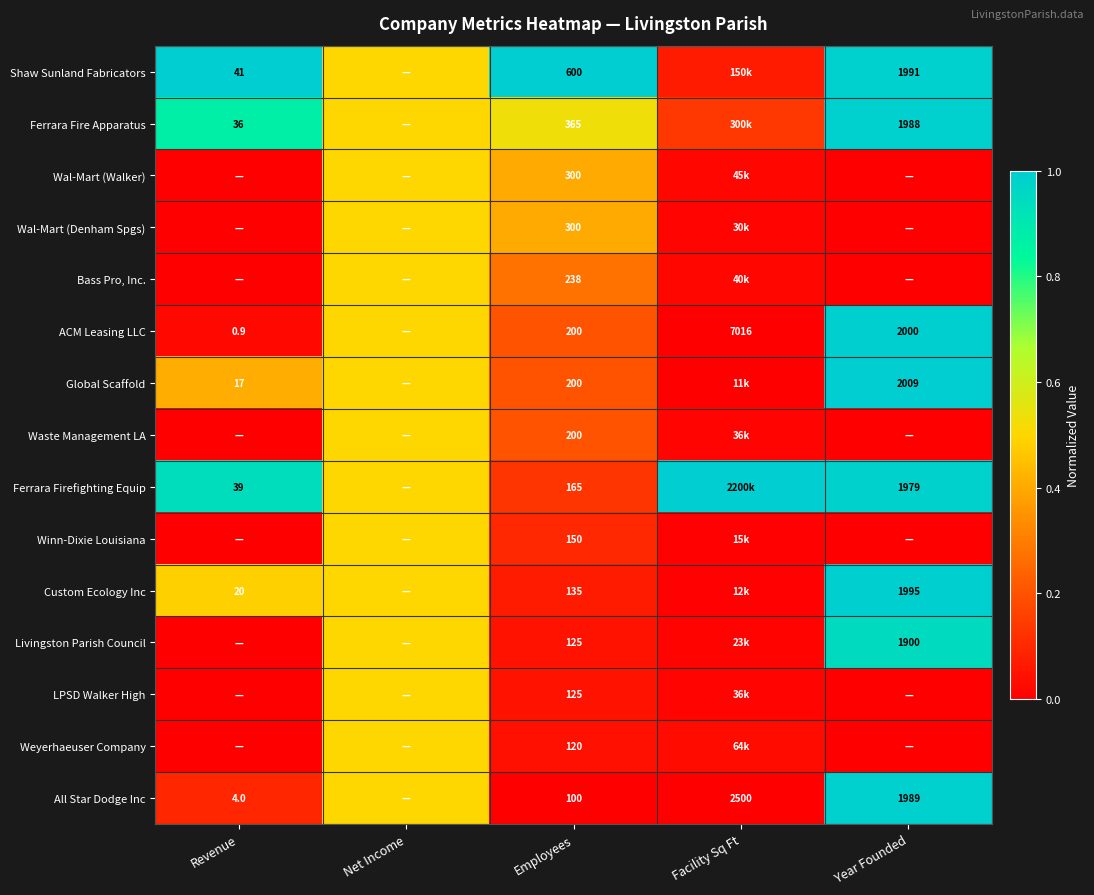

Rank the categories by Winn-Dixie Louisiana value from lowest to highest.

Revenue, Year Founded, Facility Sq Ft, Employees, Net Income